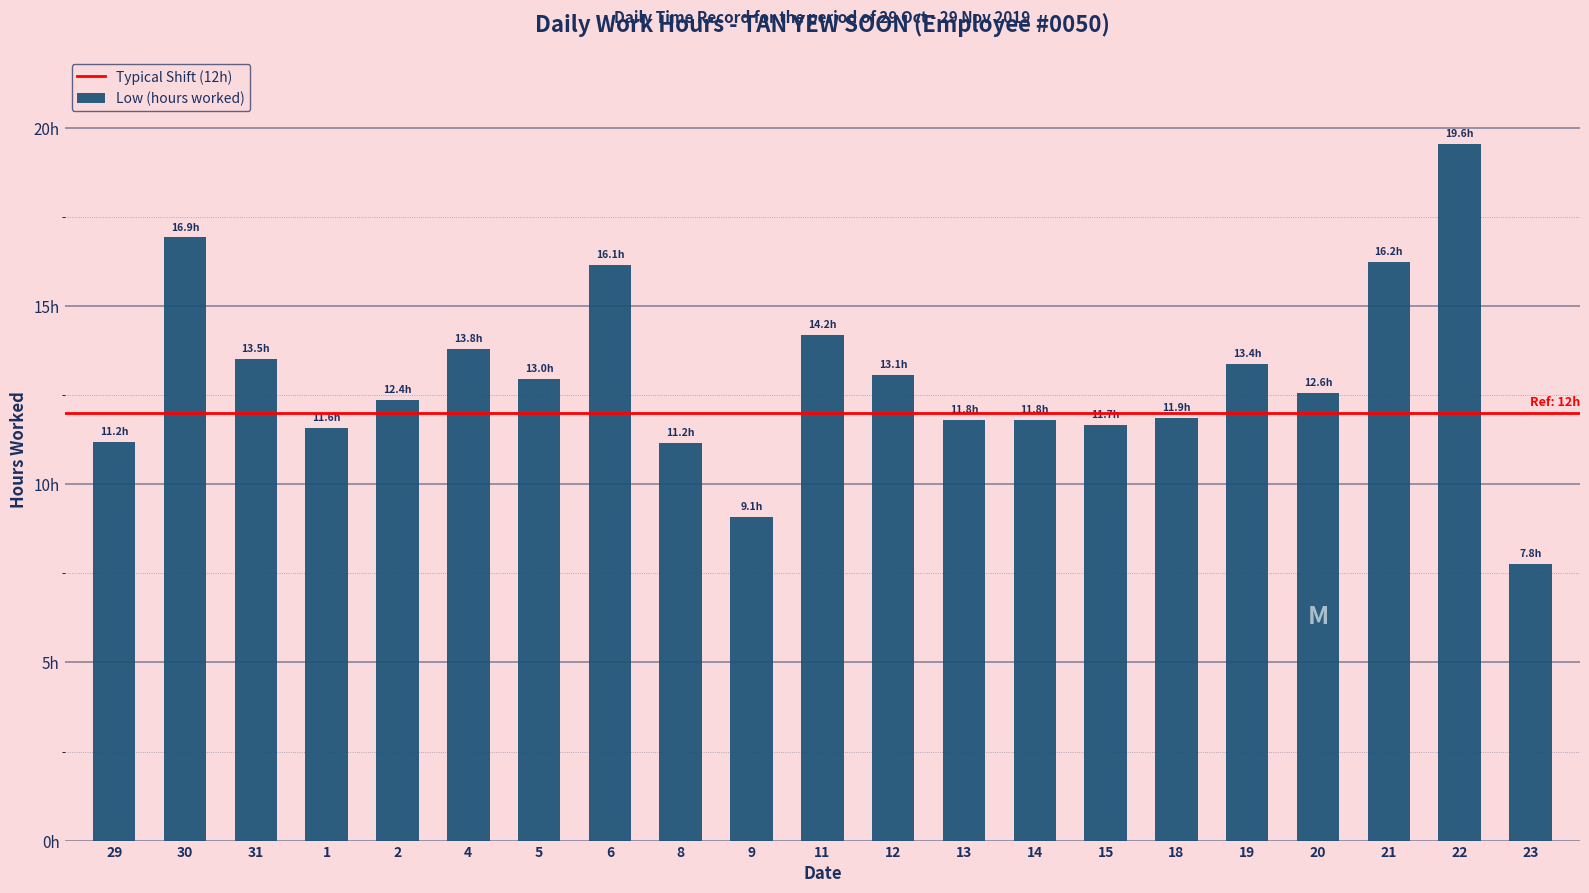

Rank the categories by value from lowest to highest.

23, 9, 8, 29, 1, 15, 13, 14, 18, 2, 20, 5, 12, 19, 31, 4, 11, 6, 21, 30, 22